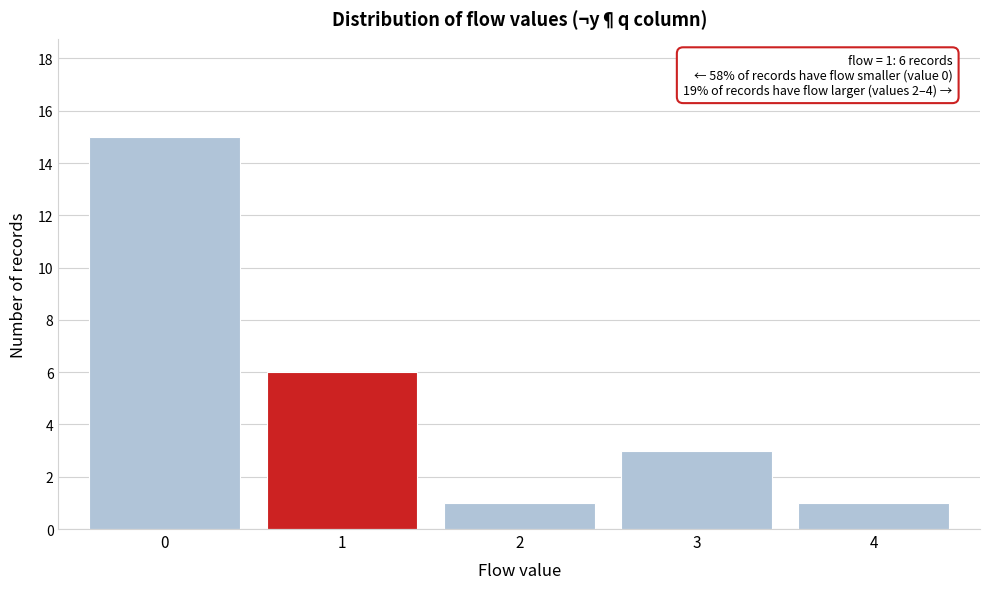

Which range on the x-axis has the tallest bar?

-0.5 to 0.5